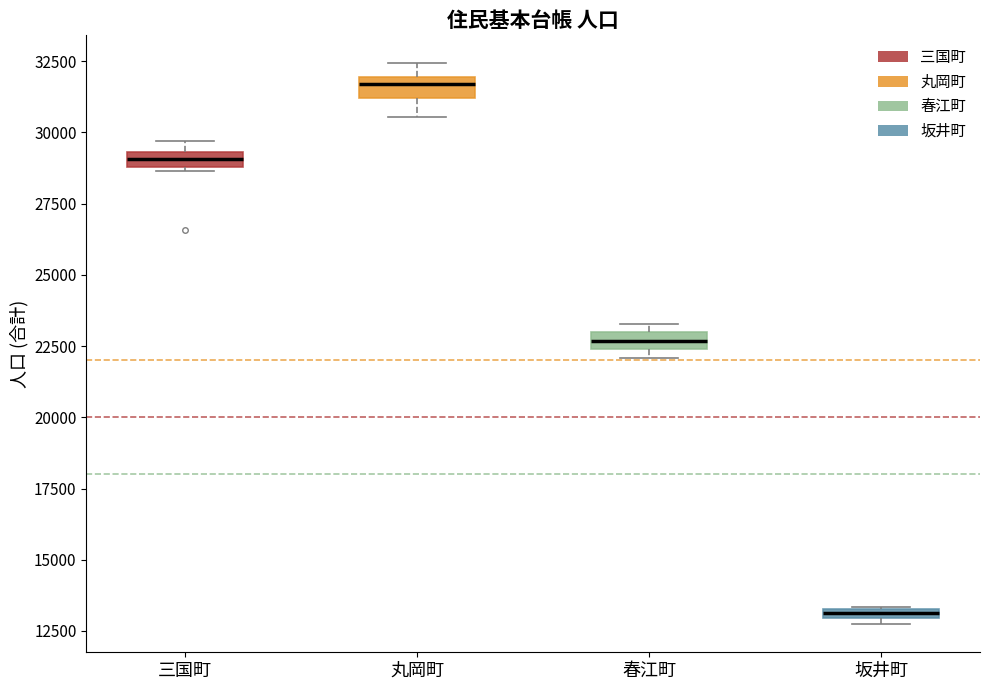

Where is the lower edge of the box for 丸岡町 on the y-axis? The values are not printed on the chart, so give them approximately, as read against the axis.

31000